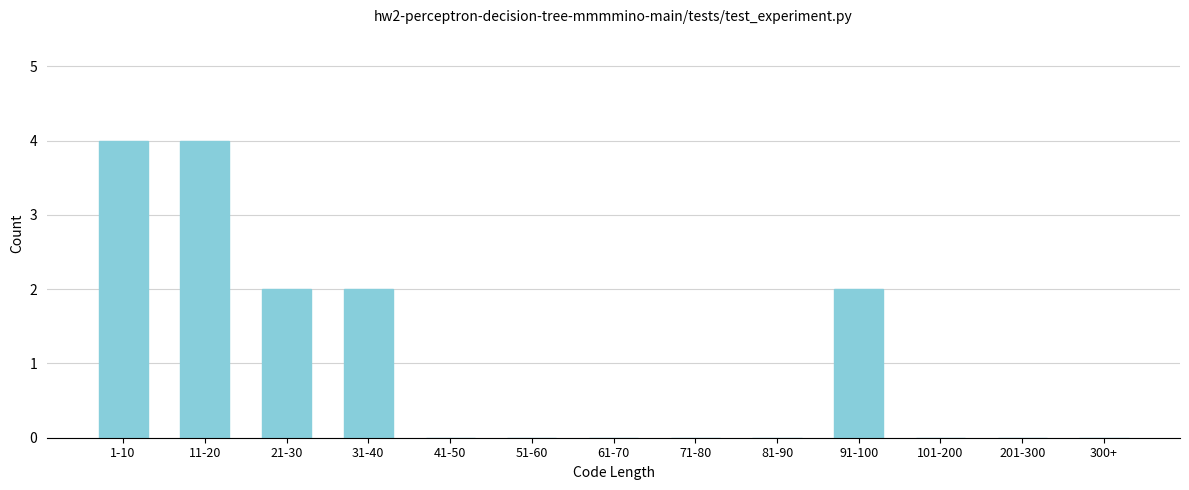

Reading right to left, list all the values displayed in this chart.

300+=0	201-300=0	101-200=0	91-100=2	81-90=0	71-80=0	61-70=0	51-60=0	41-50=0	31-40=2	21-30=2	11-20=4	1-10=4